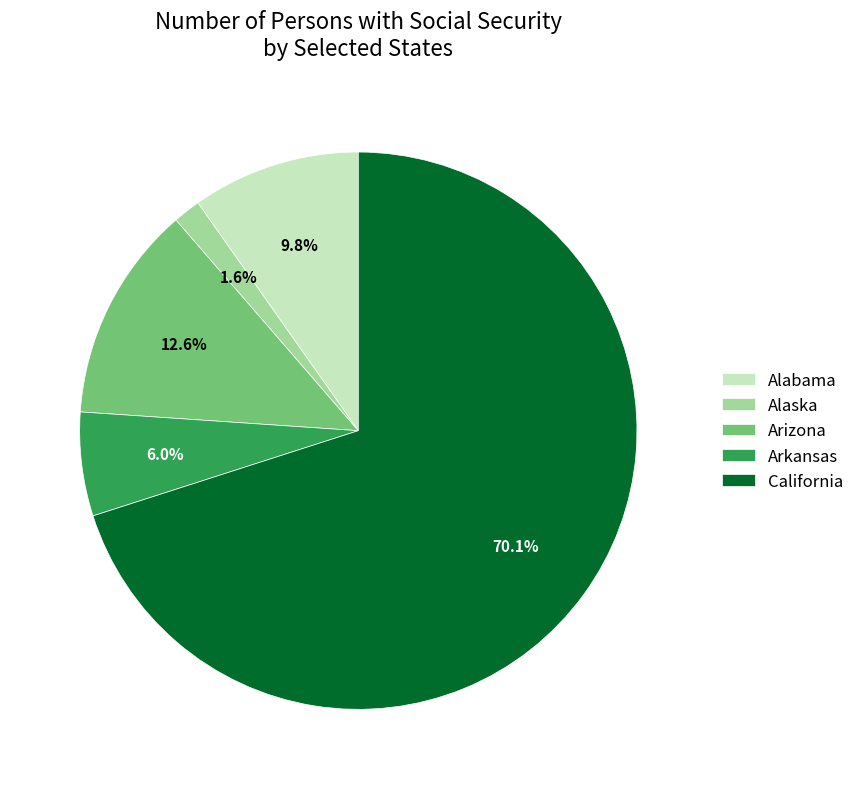

Do Arizona and Alabama together represent more than half of the pie?

No